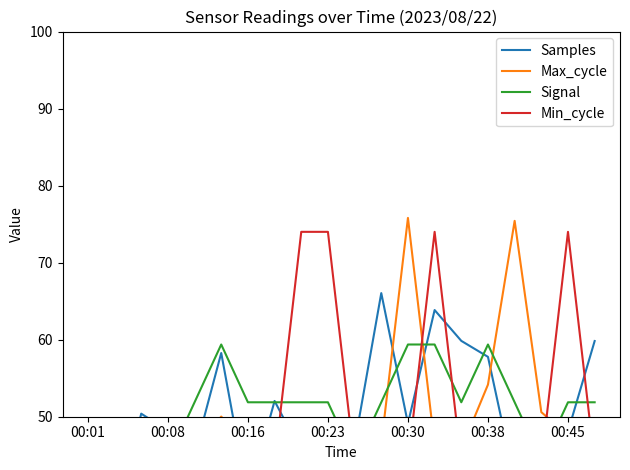

What is the average value of the Max_cycle series?

50.0